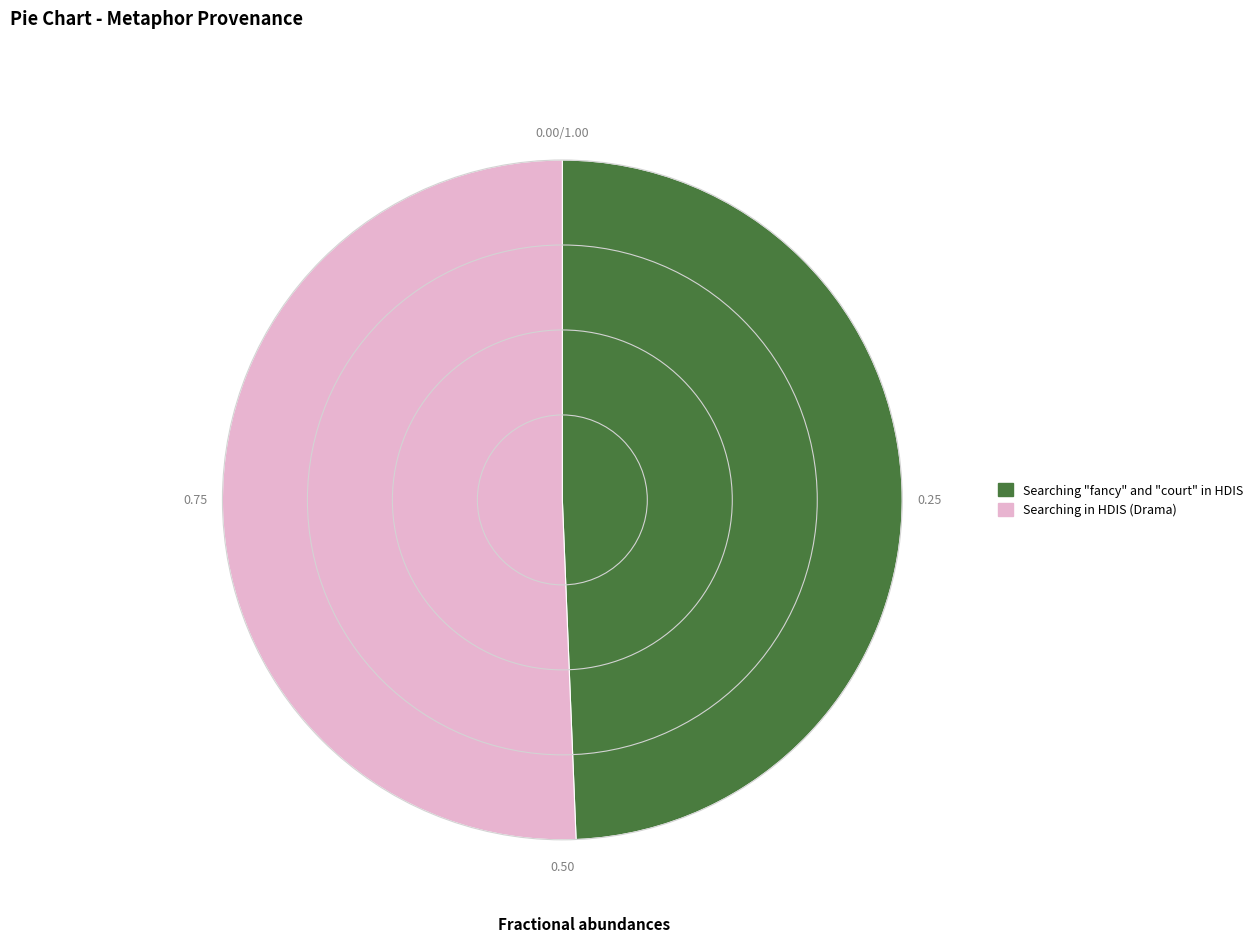

What is the largest slice in the pie chart?

Searching in HDIS (Drama)